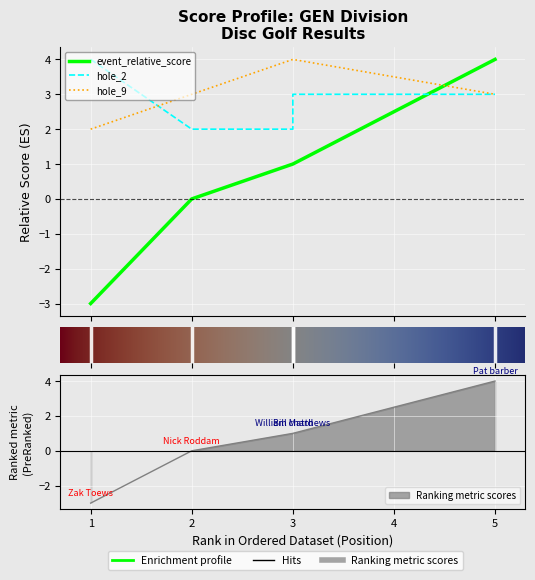

What position from the right is William Matthews?

2